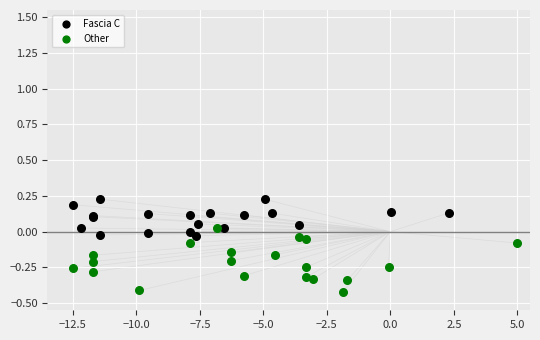

Which series has the widest spread of Y values?

Other